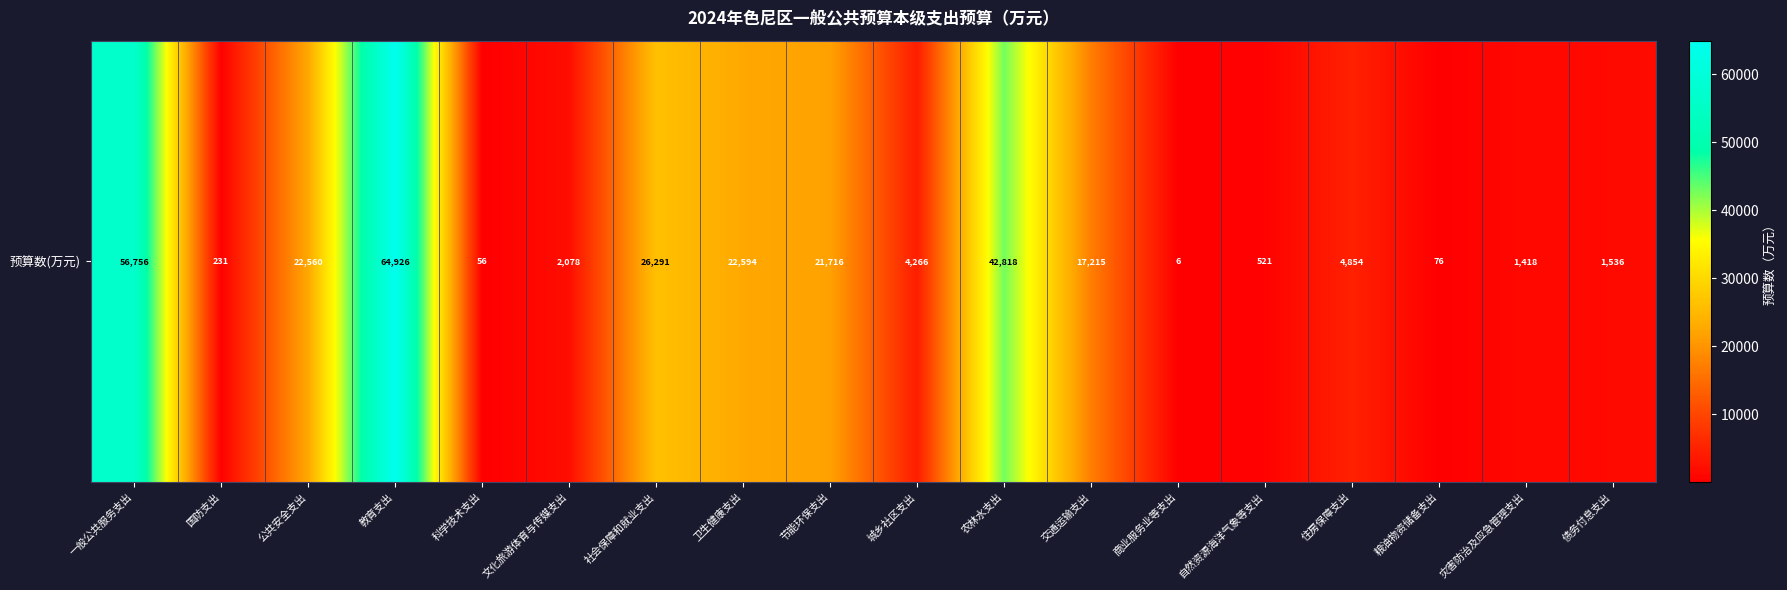

What is the change in value from 交通运输支出 to 自然资源海洋气象等支出?

-16694.5